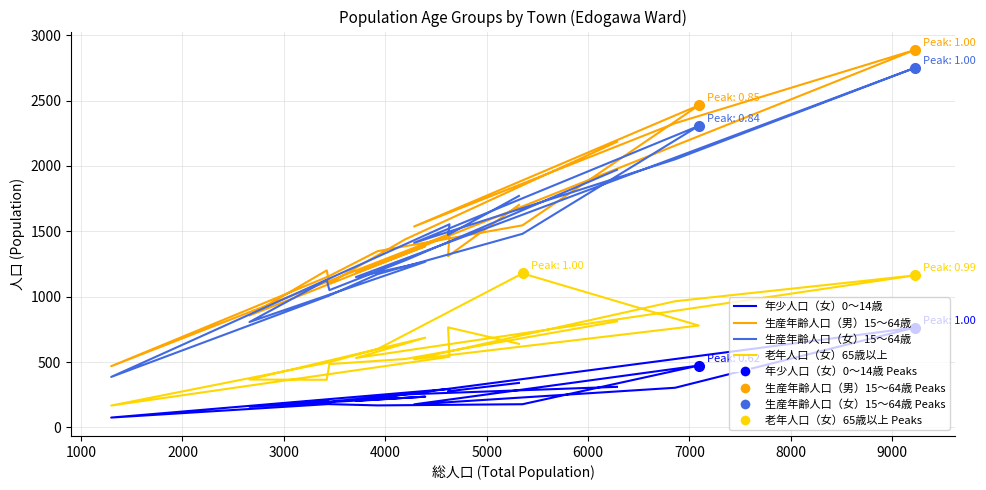

What is the smallest value displayed?

75